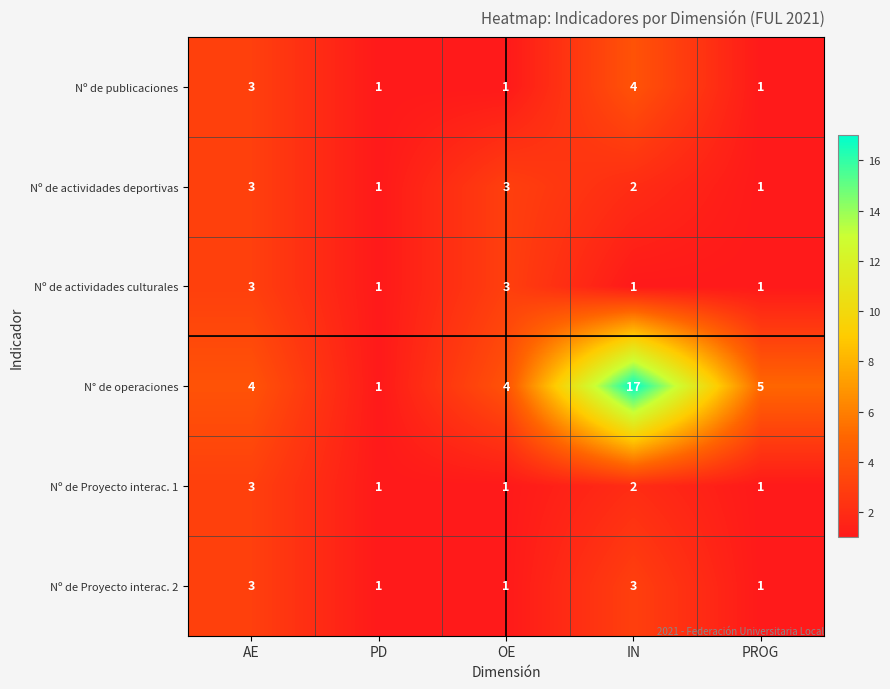

True or false: N° de operaciones has a value of 6 at AE.

False